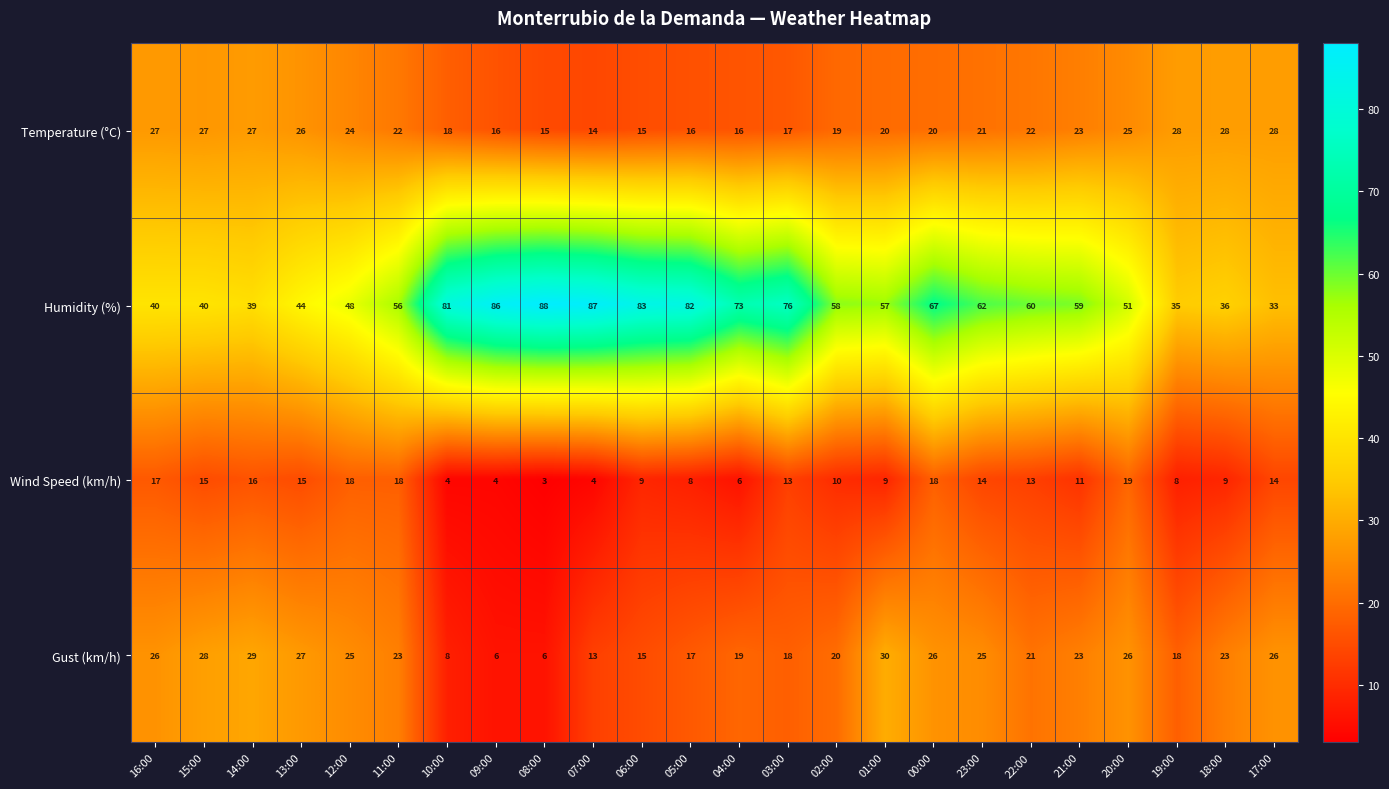

The Wind Speed (km/h) series shows 14 at 23:00. True or false?

True